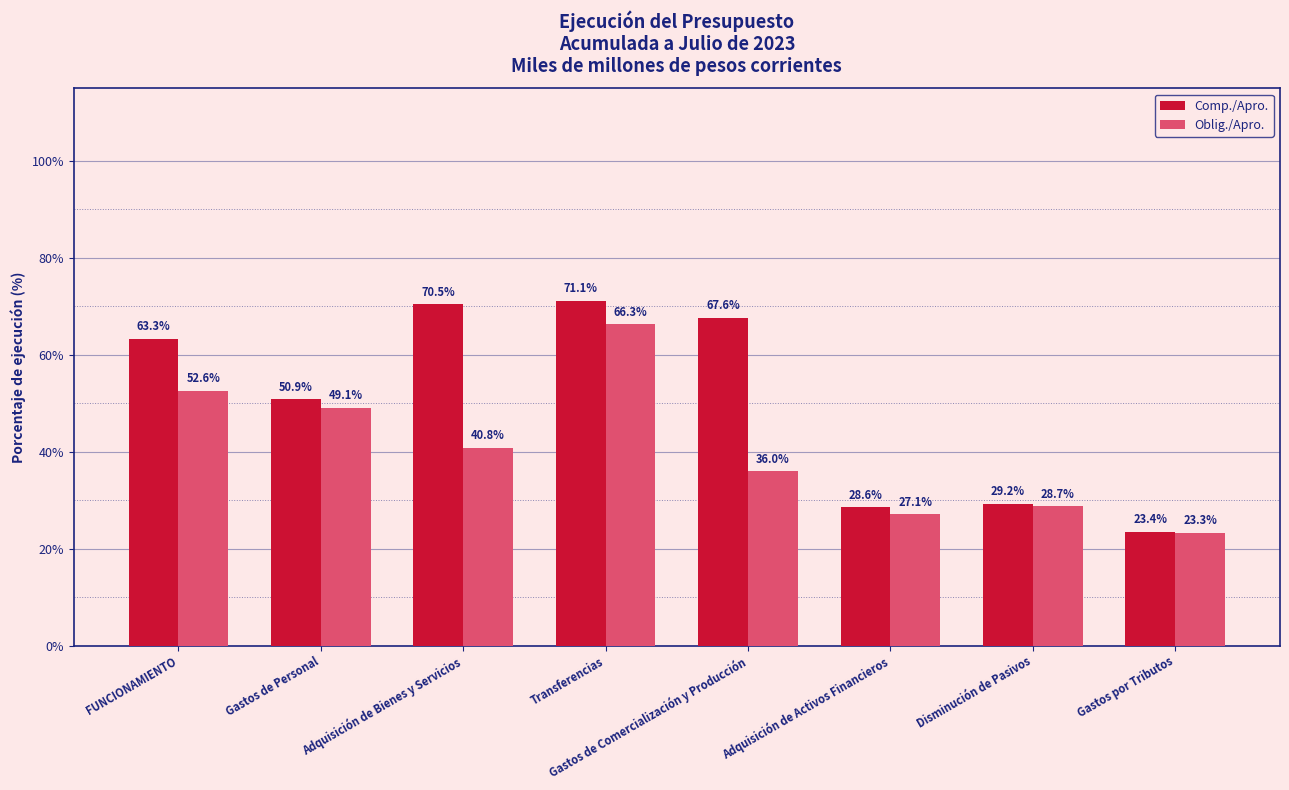

Where does the Comp./Apro. series first go above 63?

FUNCIONAMIENTO